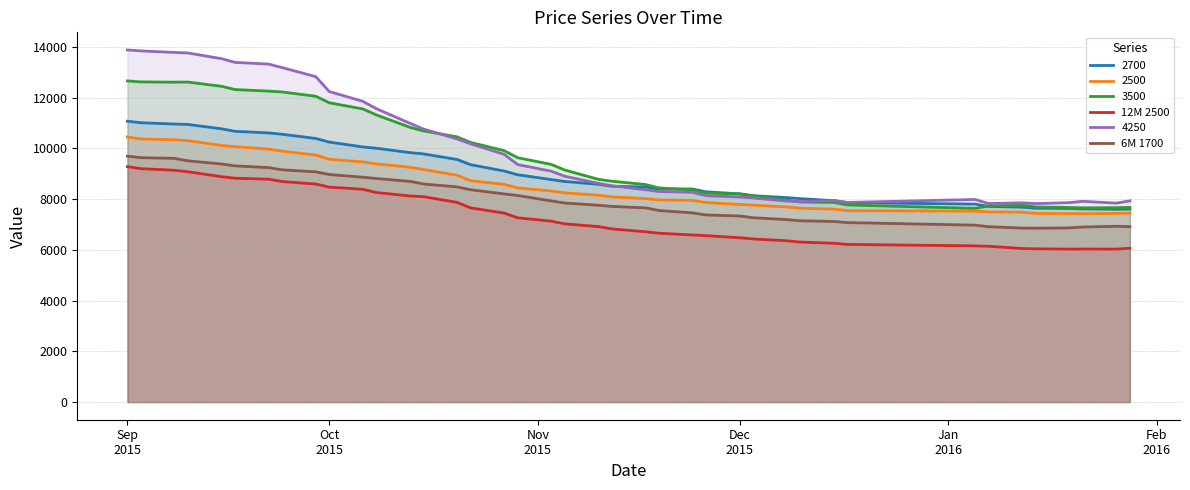

Which series has the largest range (max minus min)?

4250